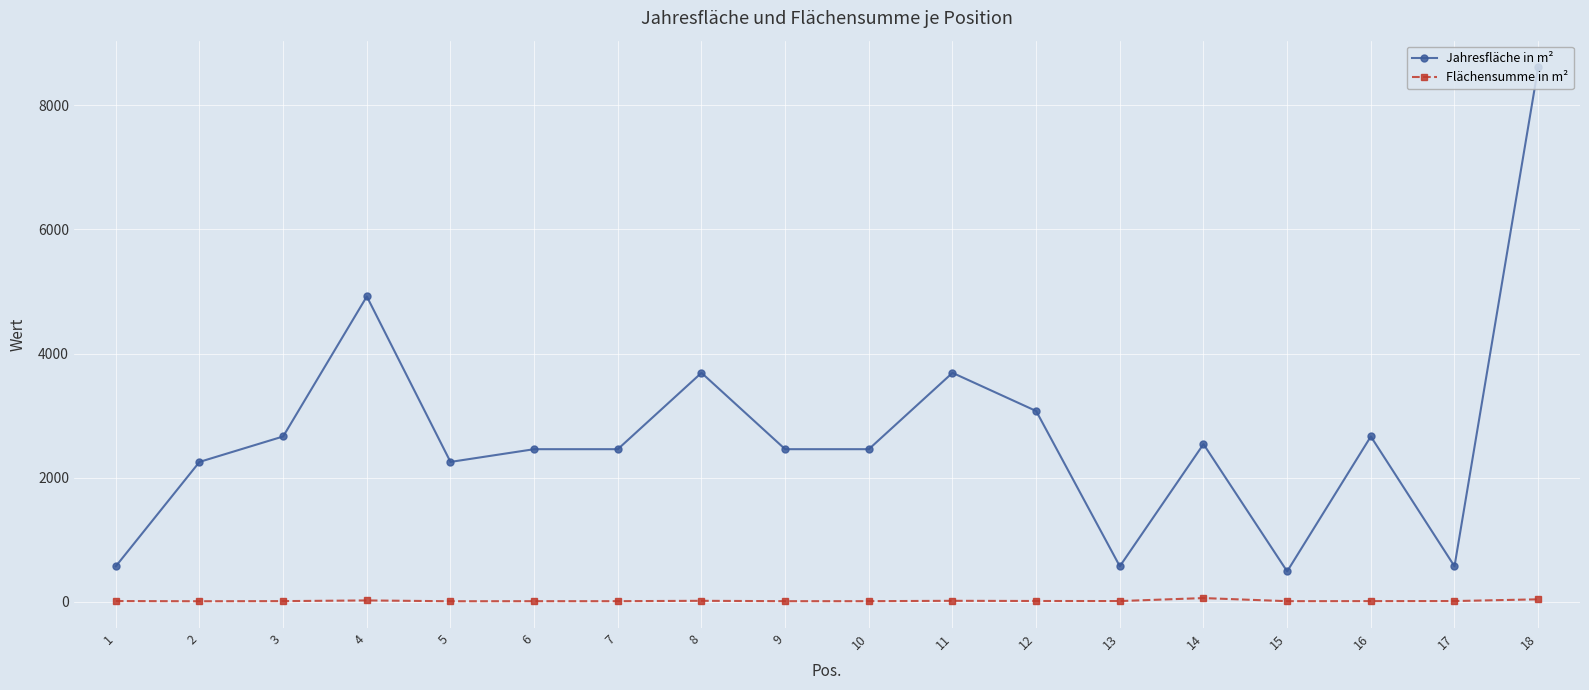

Between 11 and 16, which series saw the biggest shift?

Jahresfläche in m²